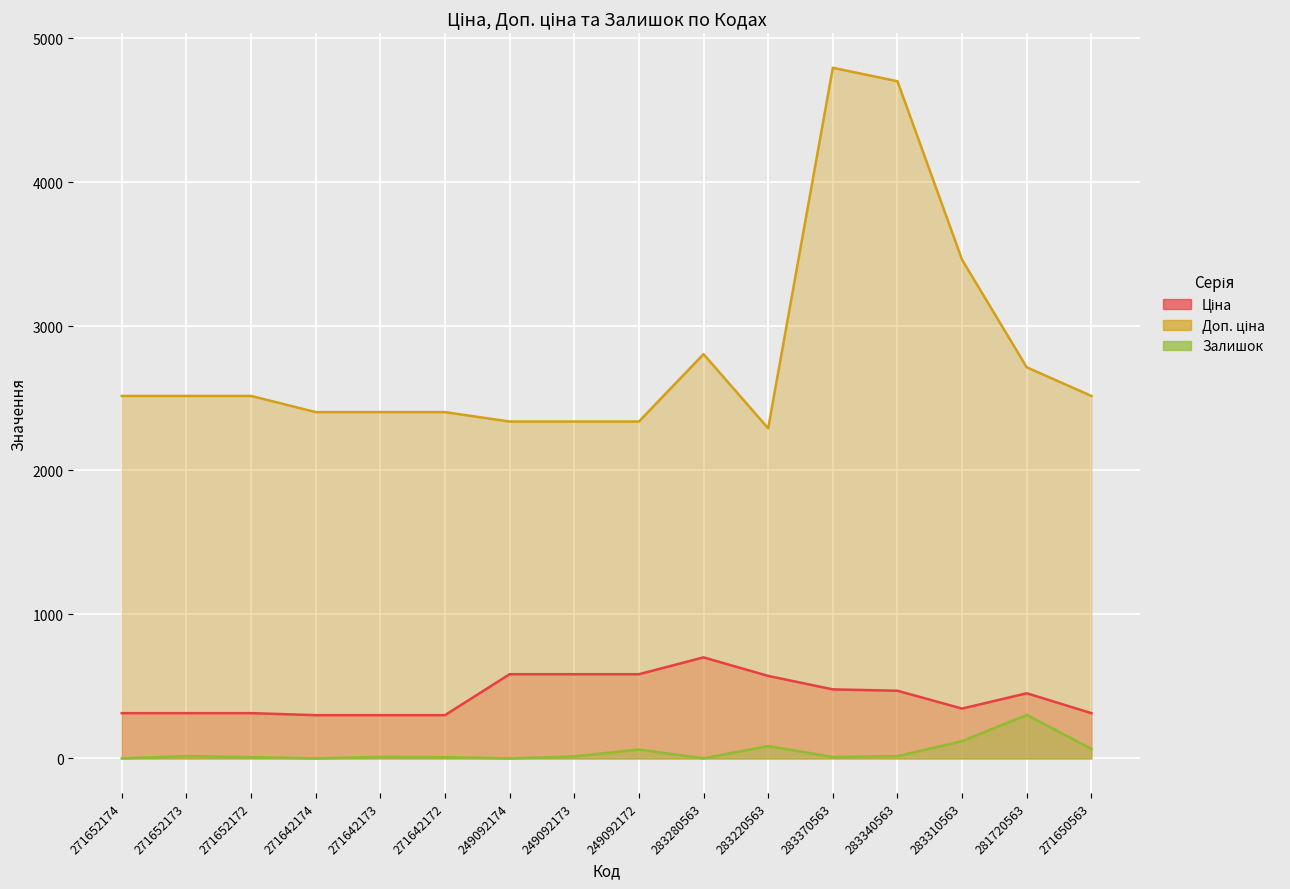

What is the label of the 3rd point from the left?

271652172